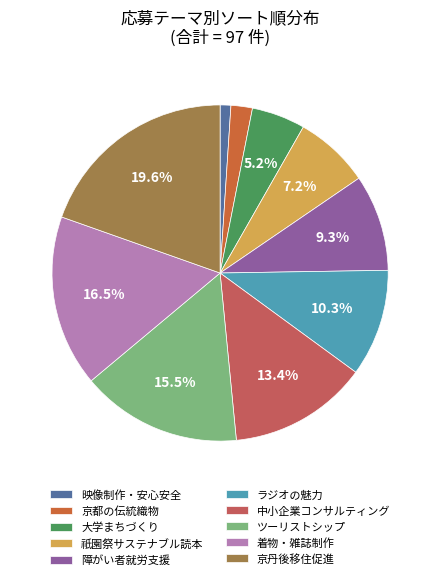

To the nearest percent, what is the difference between the largest and smallest slice percentages?

19%